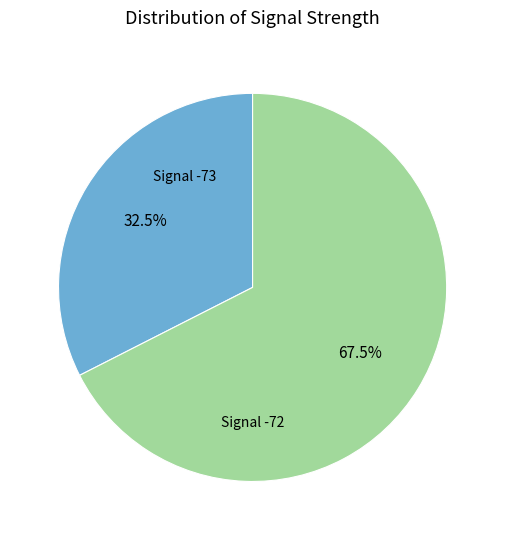

Rank the categories by value from lowest to highest.

Signal -73, Signal -72